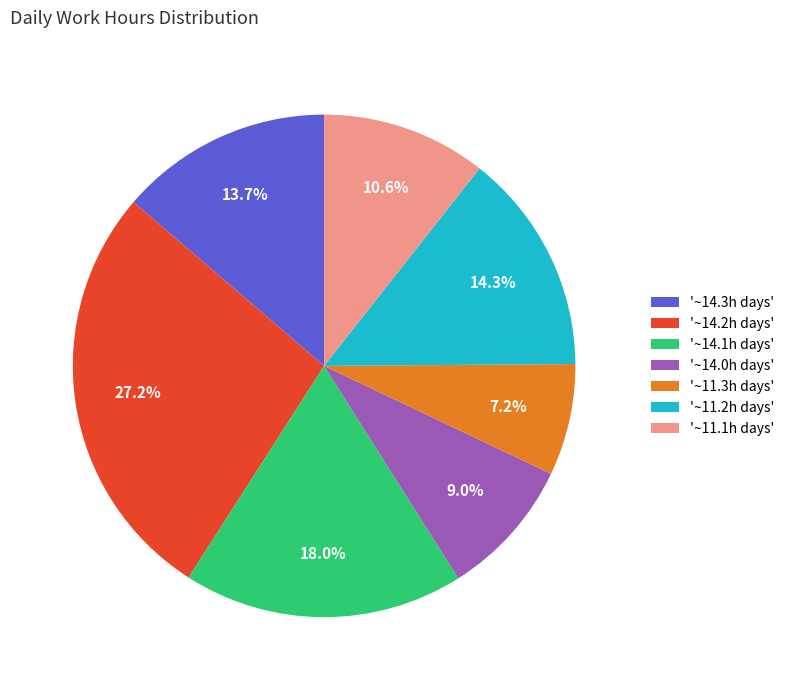

To the nearest percent, what is the average slice percentage?

14%